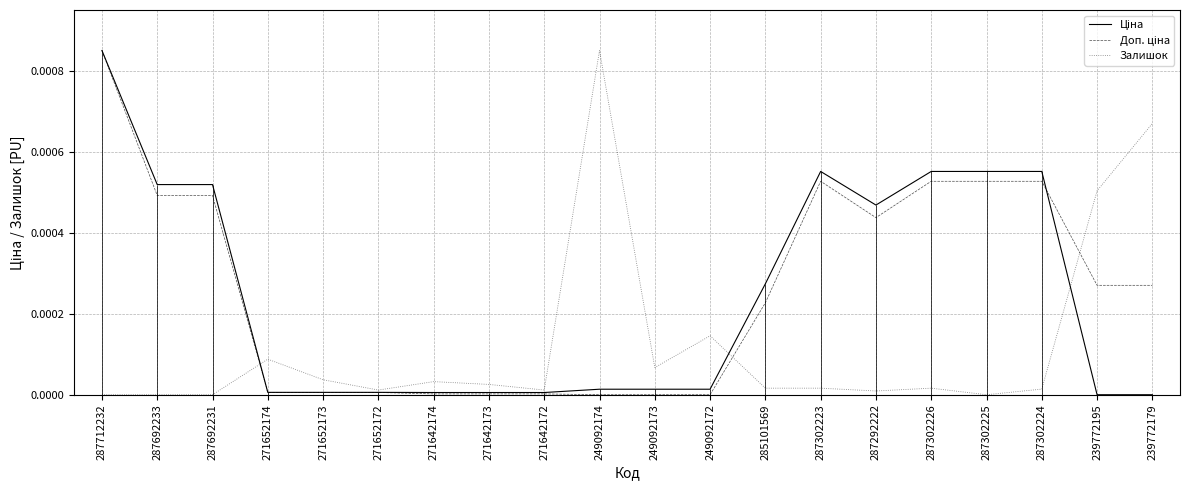

How many intersections are there between Ціна and Доп. ціна?

1